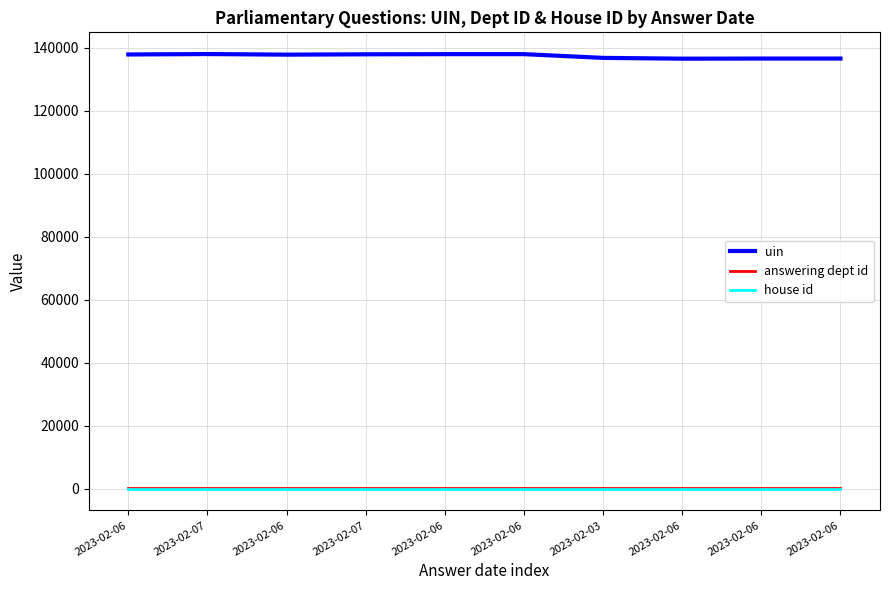

Does the chart have visible grid lines?

Yes